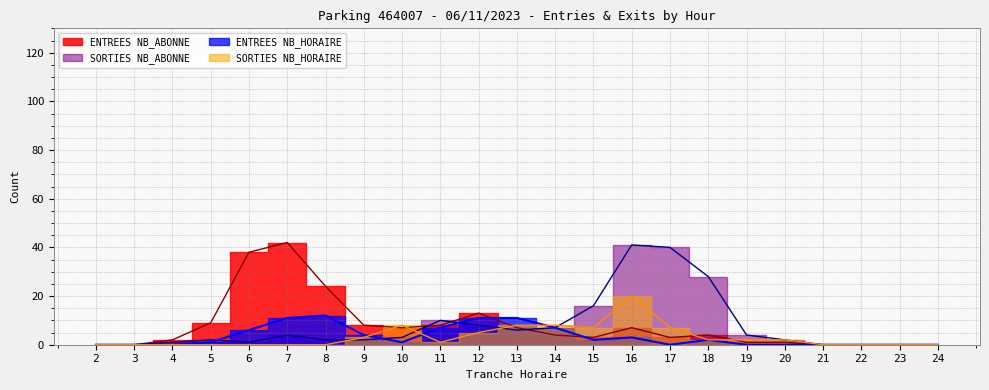

What is the value of the ENTREES_NB_HORAIRE point at the 11th from the left?

11